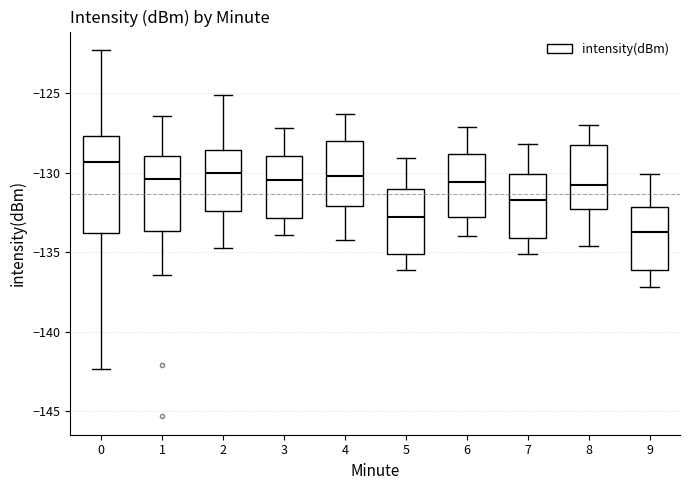

Reading left to right, read every box against the y-axis: the position of its median line, the range the box covers, and the ends of its whiskers. The values are not printed on the chart, so give them approximately, as read against the axis.

0: median -129.5, box -134.0 to -127.5, whiskers -142.5 to -122.5
1: median -130.5, box -133.5 to -129.0, whiskers -136.5 to -126.5
2: median -130.0, box -132.5 to -128.5, whiskers -134.5 to -125.0
3: median -130.5, box -133.0 to -129.0, whiskers -134.0 to -127.0
4: median -130.0, box -132.0 to -128.0, whiskers -134.0 to -126.5
5: median -132.5, box -135.0 to -131.0, whiskers -136.0 to -129.0
6: median -130.5, box -133.0 to -129.0, whiskers -134.0 to -127.0
7: median -131.5, box -134.0 to -130.0, whiskers -135.0 to -128.0
8: median -131.0, box -132.5 to -128.0, whiskers -134.5 to -127.0
9: median -133.5, box -136.0 to -132.0, whiskers -137.0 to -130.0